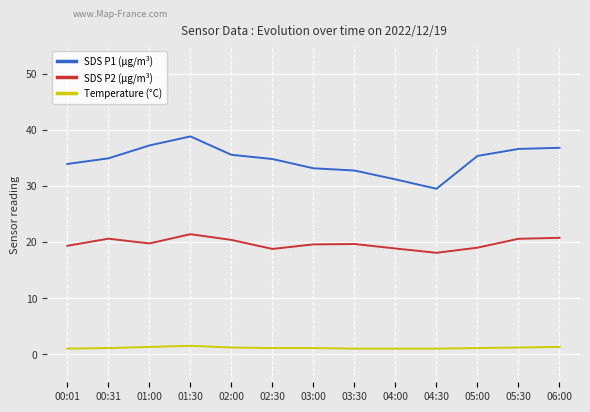

How many interior local valleys does the SDS P2 (μg/m³) series have?

3